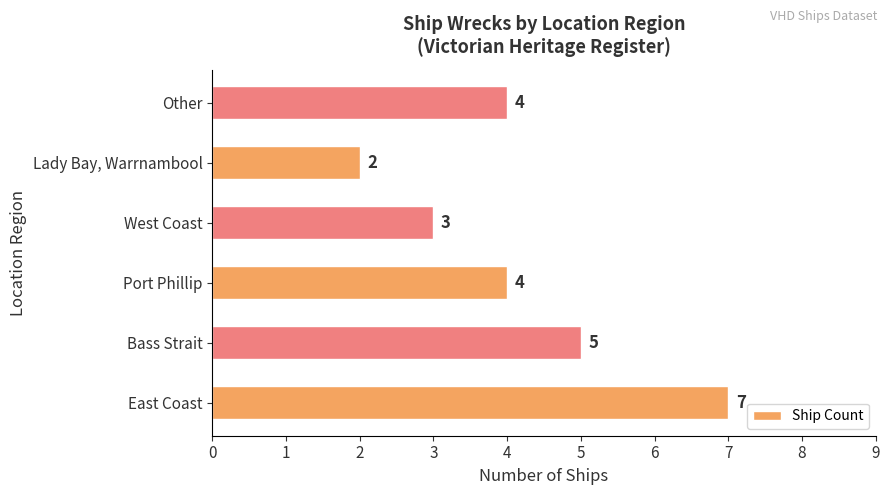

How many values are between 3 and 5?

4